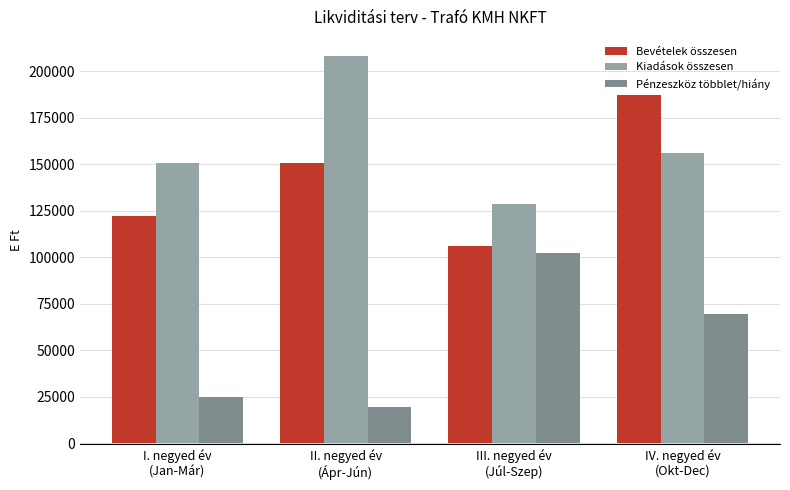

What is the difference between the maximum and second lowest values in the Pénzeszköz többlet/hiány series?

77658